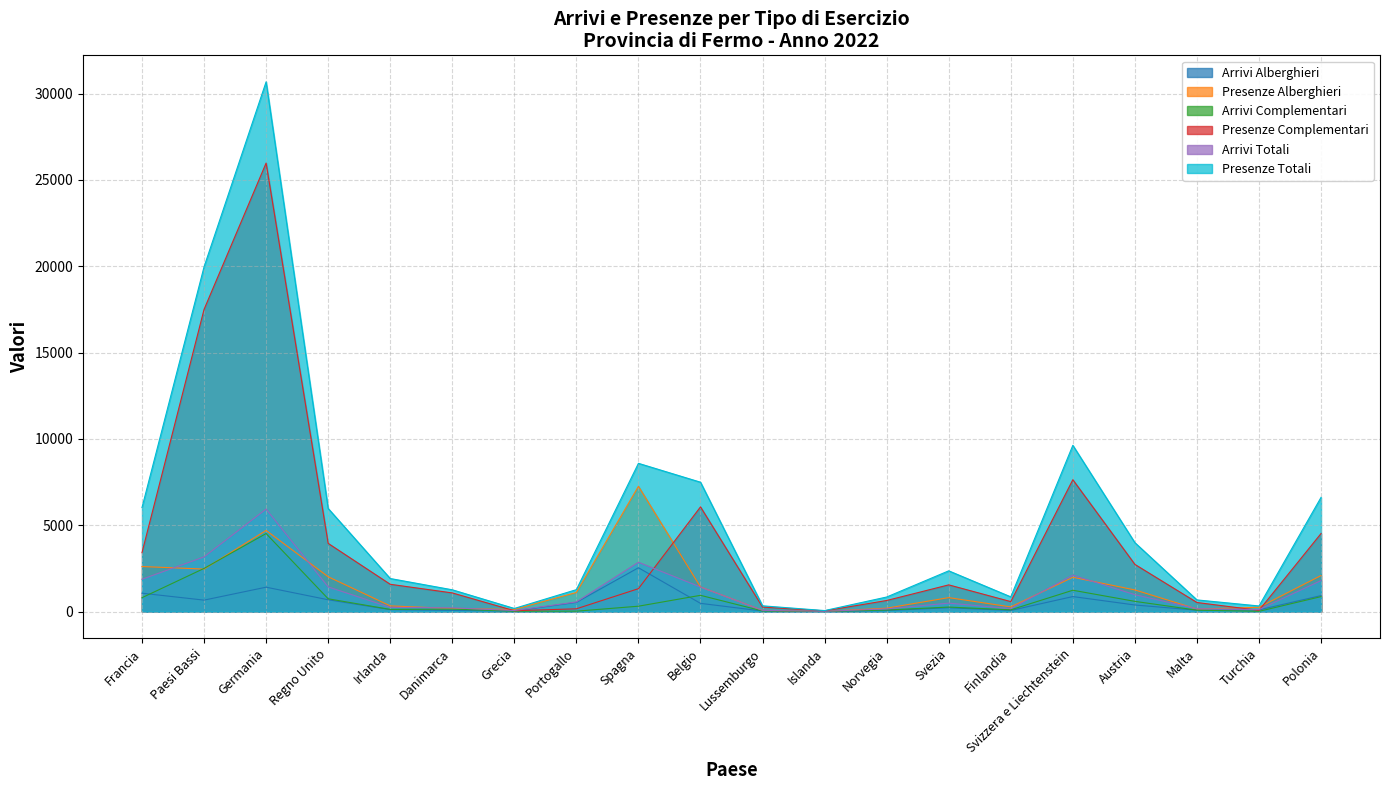

True or false: Arrivi Complementari and Presenze Totali intersect in this chart.

False